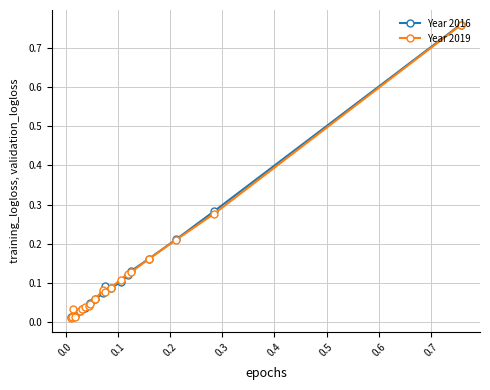

Which series has the largest range (max minus min)?

Year 2016